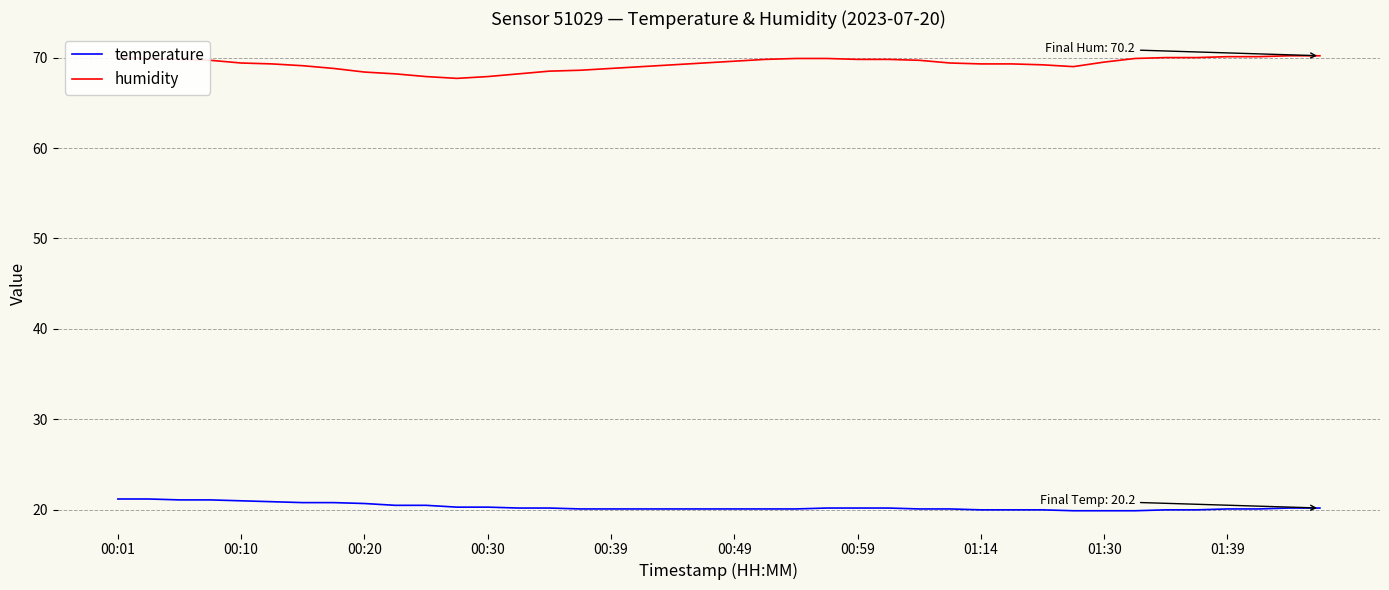

Rank the series by their maximum value, from lowest to highest.

temperature, humidity